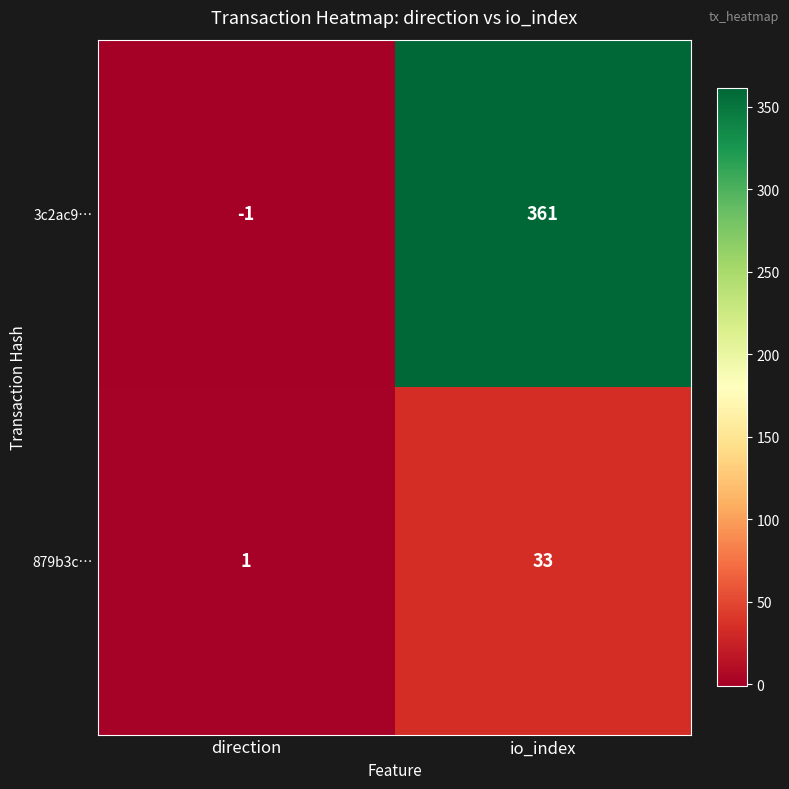

Which category has the highest value in the 879b3c… series?

io_index